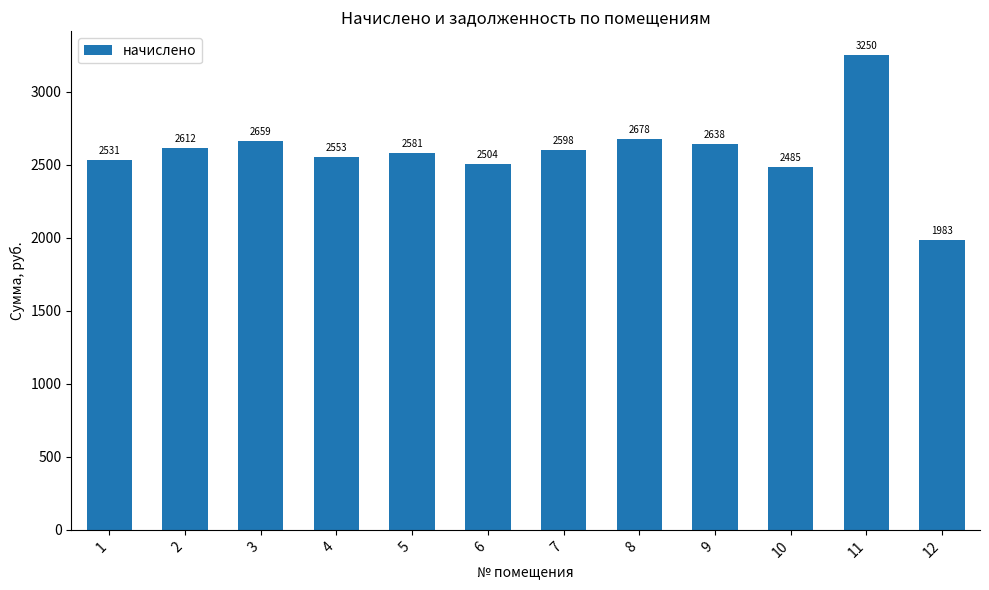

Which label corresponds to the smallest value in the chart?

12